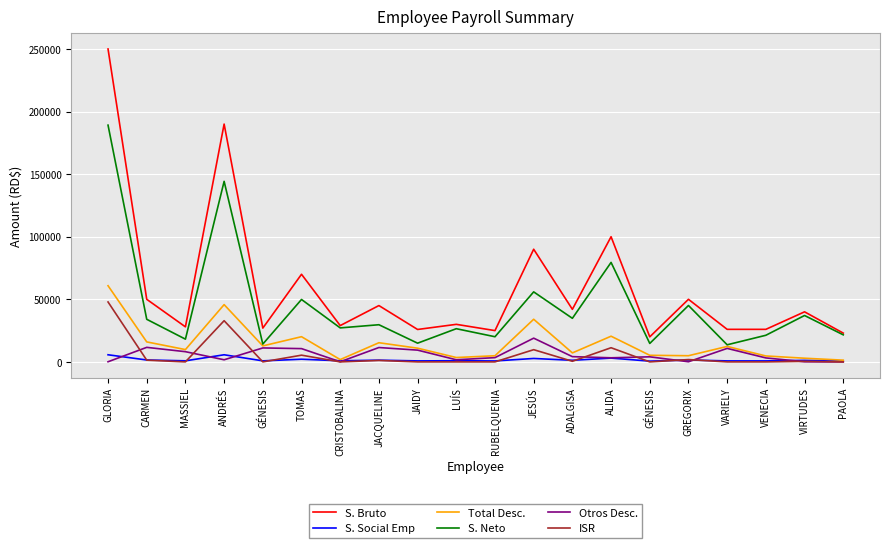

List the series in order of their peak value, lowest first.

S. Social Emp, Otros Desc., ISR, Total Desc., S. Neto, S. Bruto